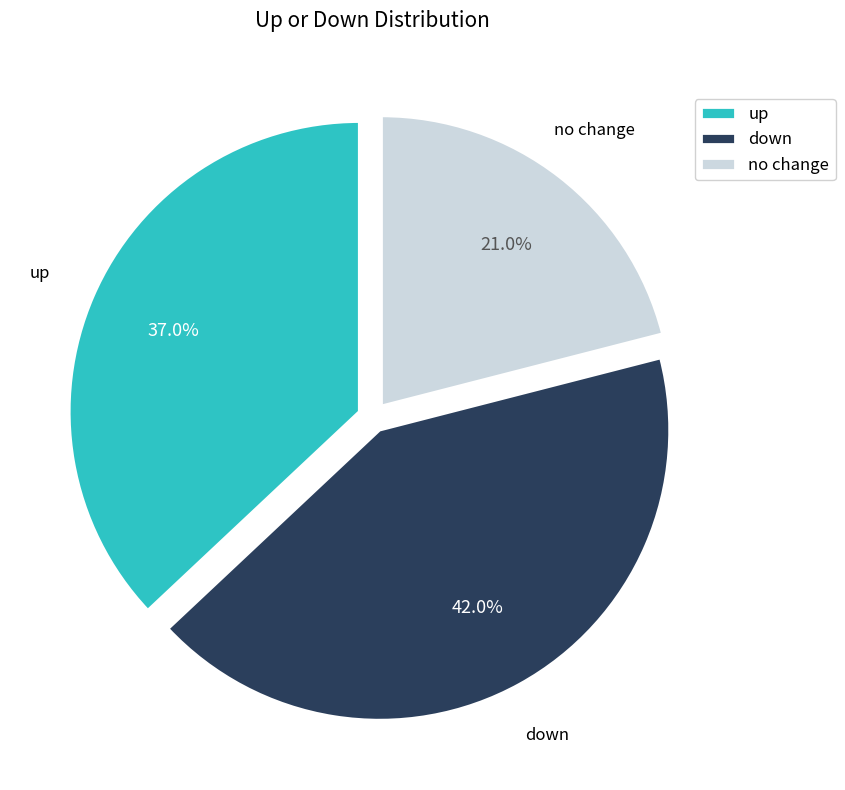

What is the largest slice in the pie chart?

down